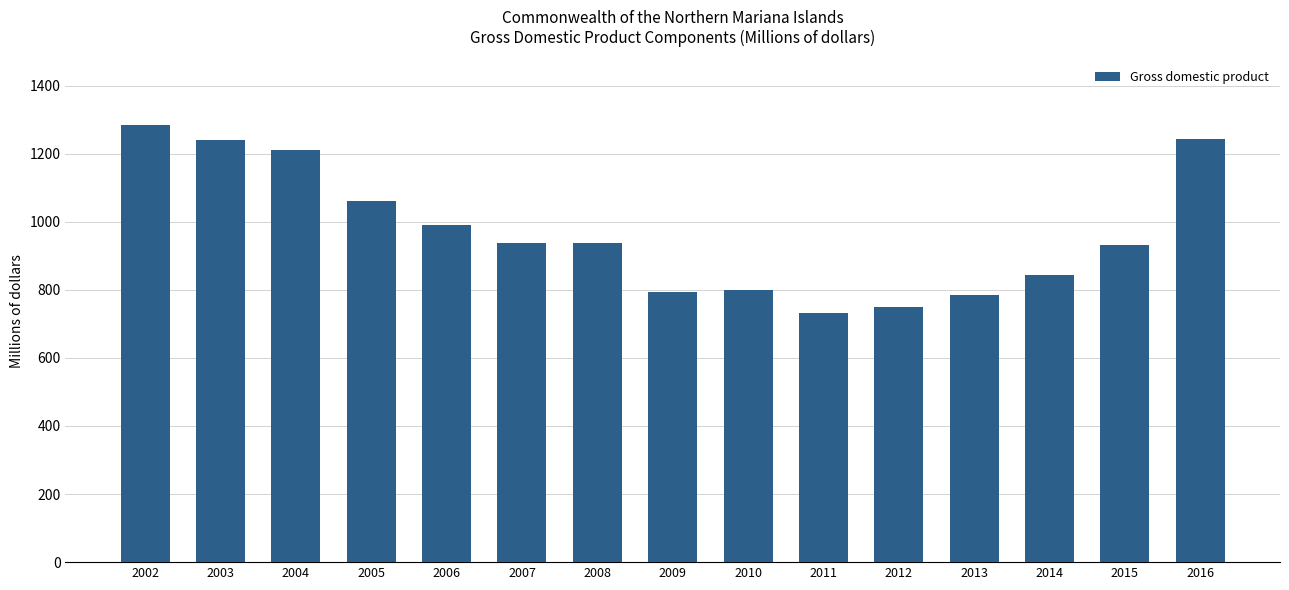

How many series are shown in this chart?

1